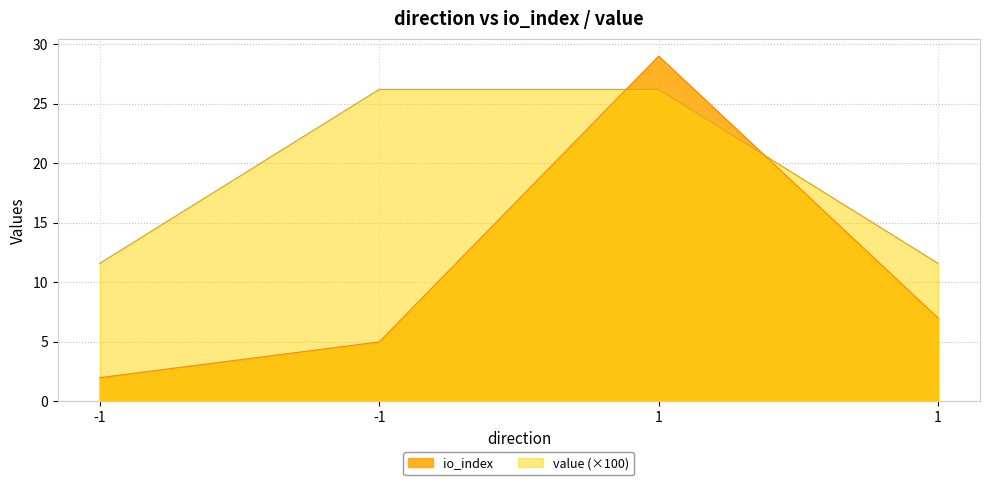

What is the difference between the highest and lowest values at 1?

2.8